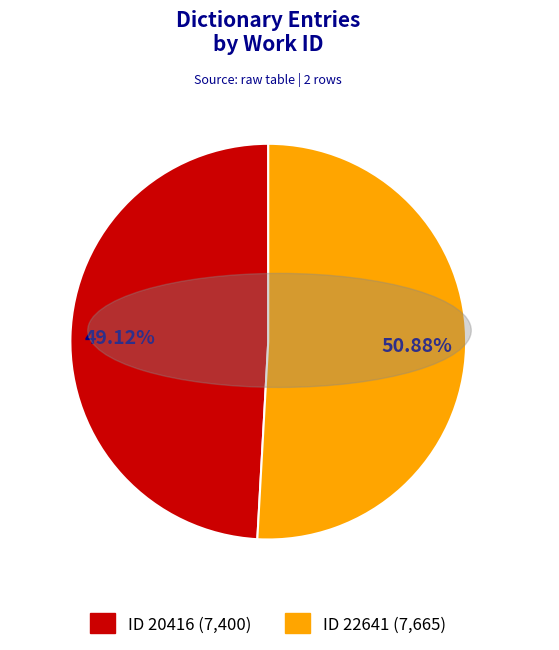

Is there any slice that represents more than half of the pie?

Yes